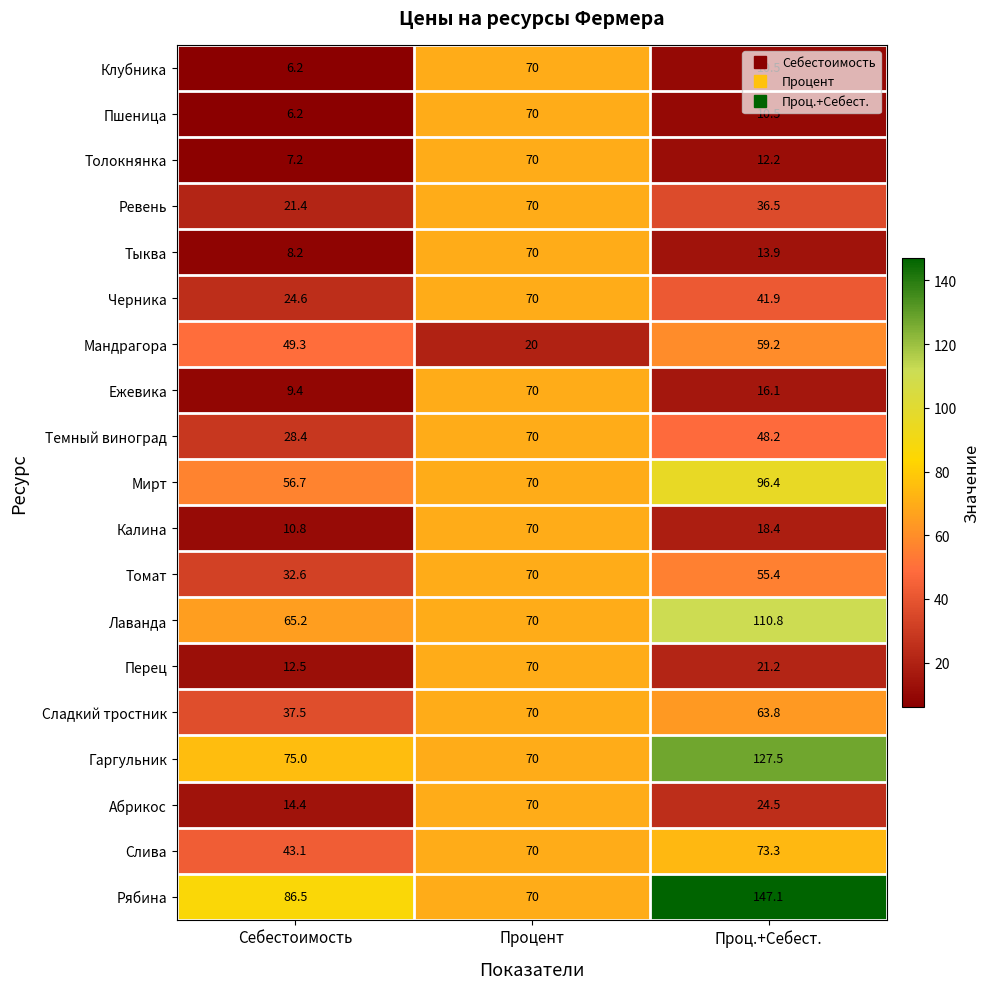

Which series has the largest total across all categories?

Рябина